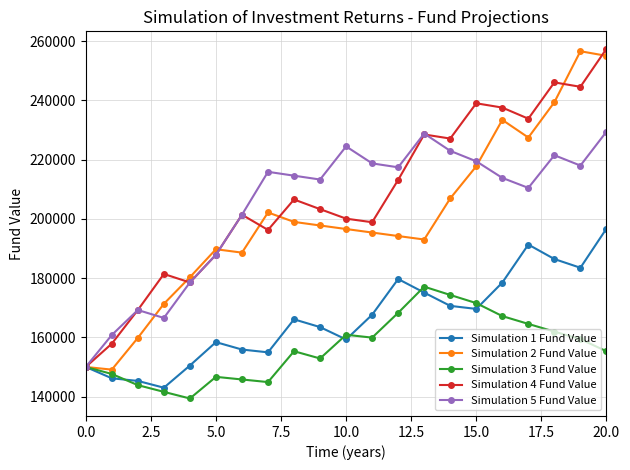

Does the chart have visible grid lines?

Yes